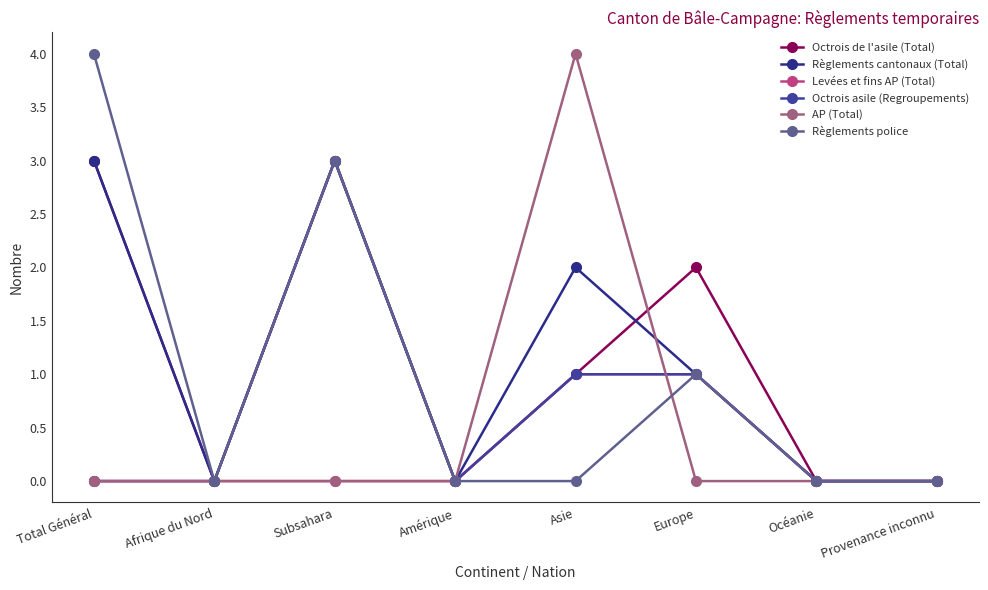

Is it true that Octrois asile (Regroupements) equals 2 at Afrique du Nord?

False